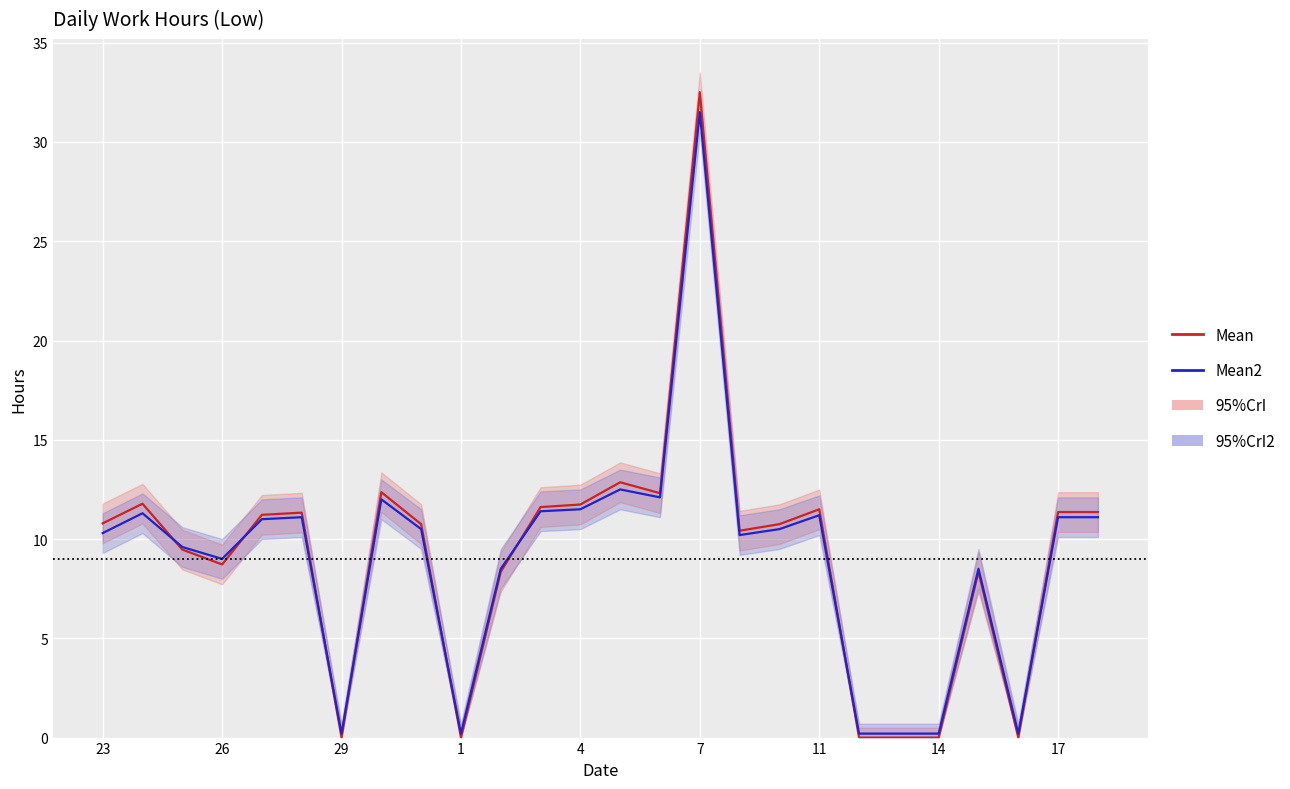

How many lines are shown in the chart?

2